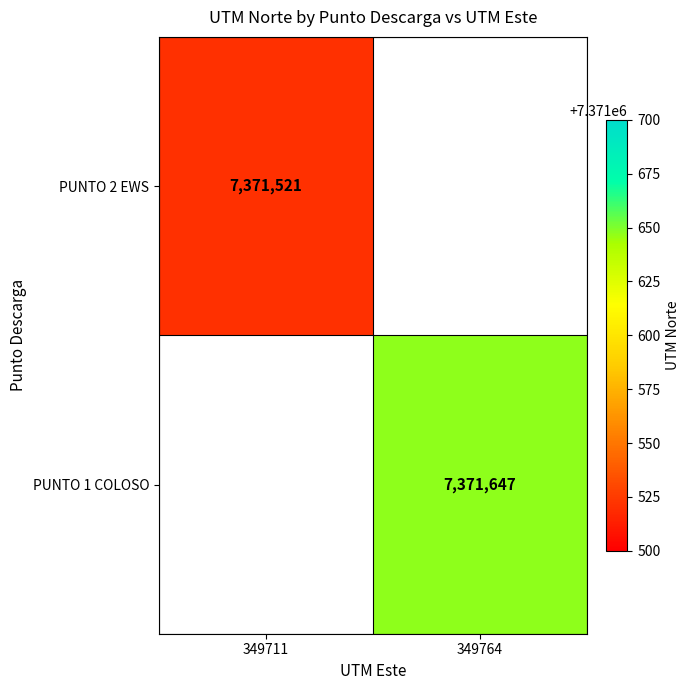

True or false: PUNTO 1 COLOSO has a value of 7371647 at 349764.

True